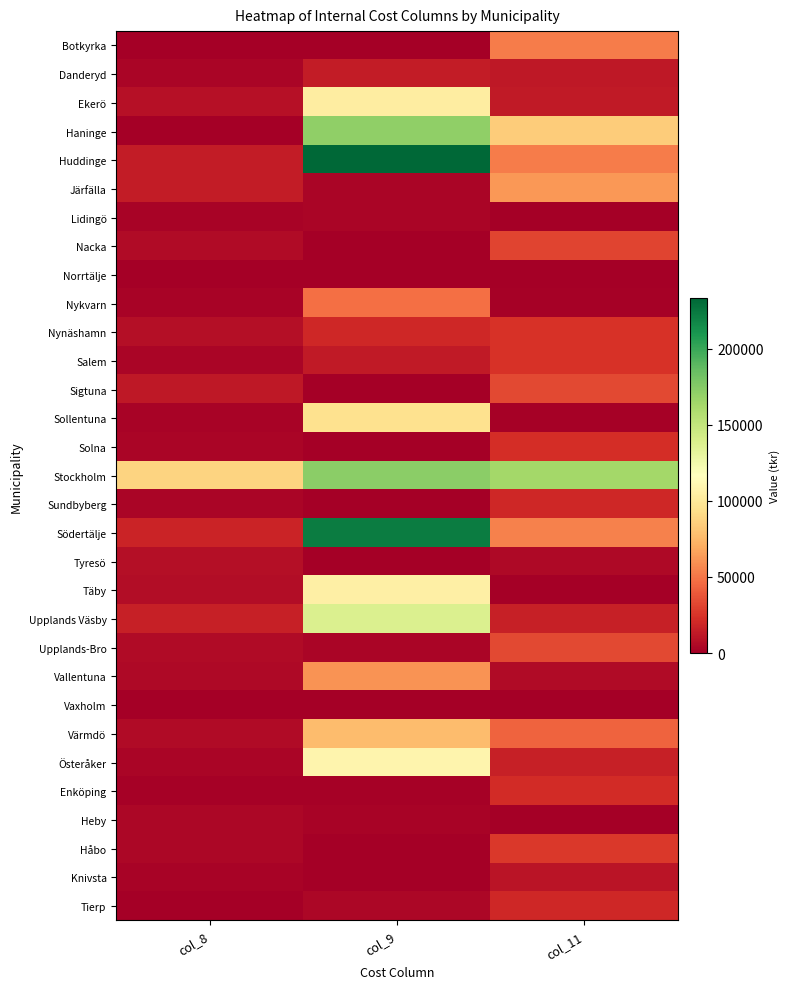

Reading left to right, what are all the values shown in this chart?

Botkyrka: col_8=493	col_9=86	col_11=52819
Danderyd: col_8=3141	col_9=14122	col_11=12036
Ekerö: col_8=8975	col_9=103672	col_11=13334
Haninge: col_8=0	col_9=170385	col_11=84520
Huddinge: col_8=14111	col_9=233151	col_11=52267
Järfälla: col_8=14512	col_9=3531	col_11=62377
Lidingö: col_8=2150	col_9=3340	col_11=248
Nacka: col_8=6182	col_9=105	col_11=31296
Norrtälje: col_8=7	col_9=0	col_11=236
Nykvarn: col_8=2012	col_9=47601	col_11=1320
Nynäshamn: col_8=7940	col_9=19501	col_11=24226
Salem: col_8=3032	col_9=12823	col_11=24423
Sigtuna: col_8=12437	col_9=0	col_11=33629
Sollentuna: col_8=2394	col_9=94946	col_11=1530
Solna: col_8=2910	col_9=599	col_11=22375
Stockholm: col_8=87968	col_9=172974	col_11=163391
Sundbyberg: col_8=3536	col_9=0	col_11=19354
Södertälje: col_8=17696	col_9=222429	col_11=54115
Tyresö: col_8=7892	col_9=198	col_11=4901
Täby: col_8=7130	col_9=105364	col_11=0
Upplands Väsby: col_8=15609	col_9=138204	col_11=15661
Upplands-Bro: col_8=5707	col_9=3233	col_11=33289
Vallentuna: col_8=5455	col_9=60578	col_11=6078
Vaxholm: col_8=494	col_9=0	col_11=750
Värmdö: col_8=5563	col_9=77084	col_11=43087
Österåker: col_8=3241	col_9=109262	col_11=15716
Enköping: col_8=1605	col_9=1720	col_11=21492
Heby: col_8=3755	col_9=1835	col_11=270
Håbo: col_8=3923	col_9=847	col_11=27047
Knivsta: col_8=2477	col_9=39	col_11=10855
Tierp: col_8=396	col_9=4058	col_11=19555